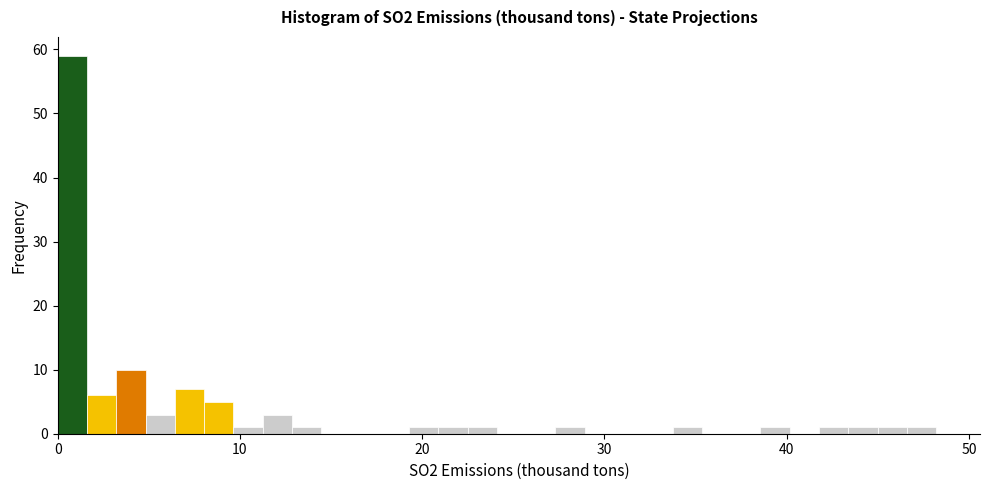

Around what value on the x-axis is the tallest bar? Give the approximate position of its centre, as read against the axis.

1